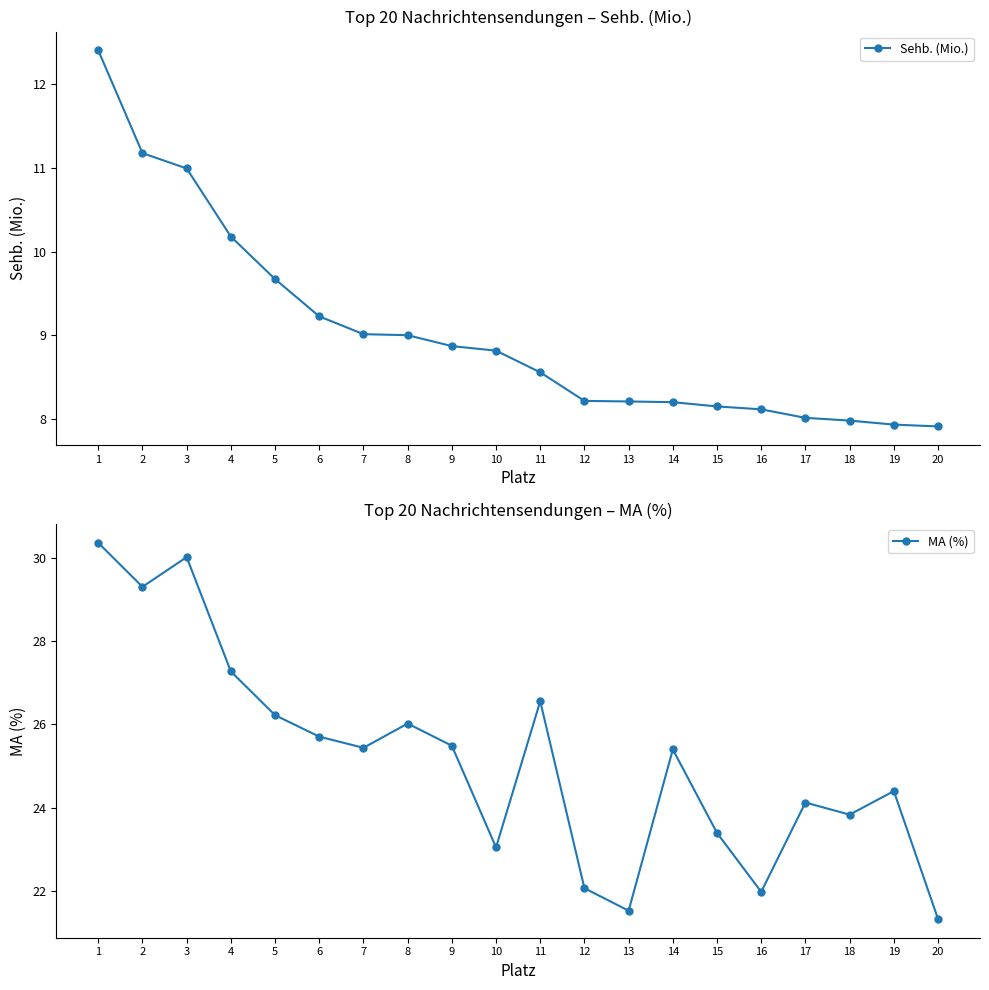

The Sehb. (Mio.) series shows 8.1 at 16. True or false?

True